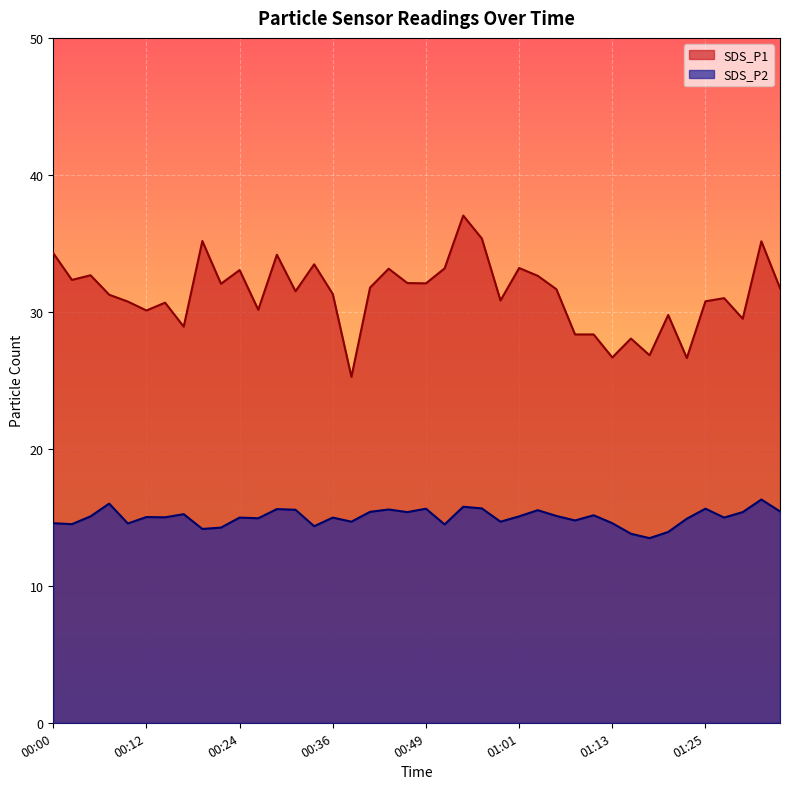

Which label corresponds to the smallest value in the chart?

01:18